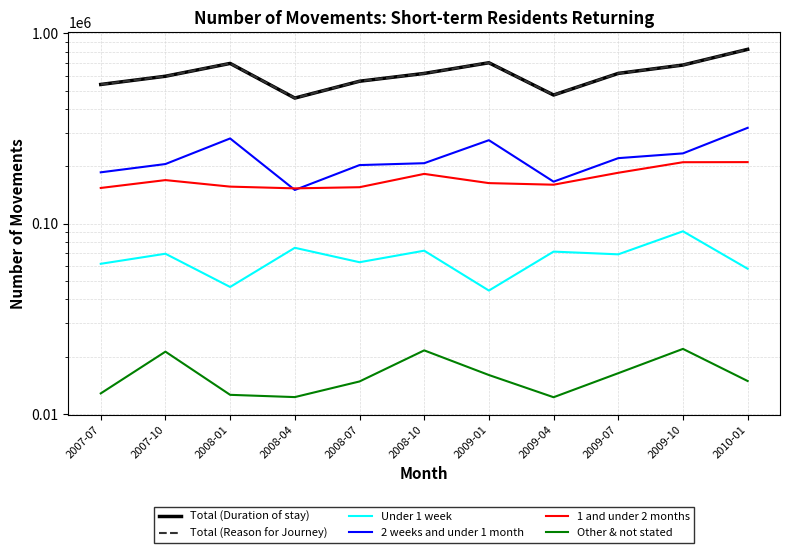

Which category has the highest value across all series?

2010-01